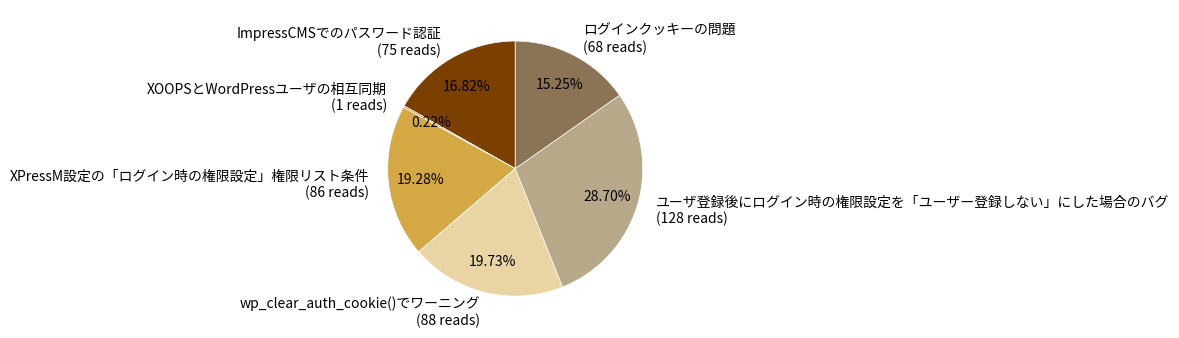

To the nearest percent, what is the difference between the largest and smallest slice percentages?

28%